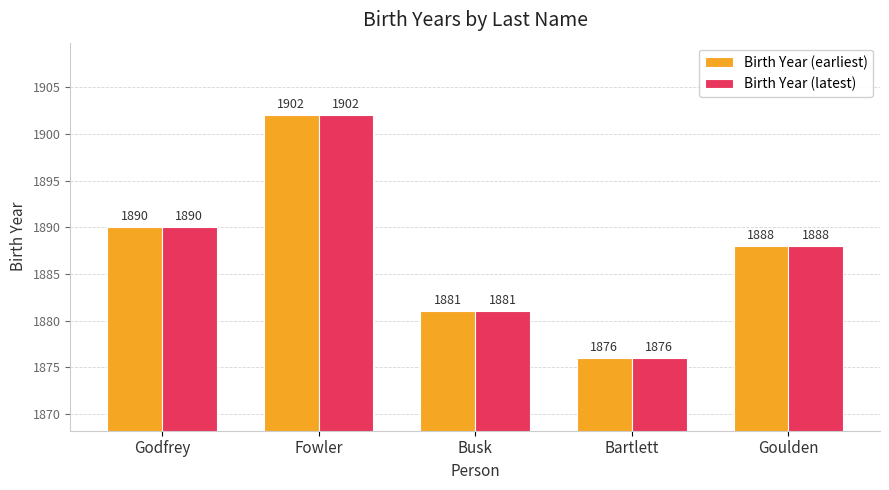

How many series are shown in this chart?

2